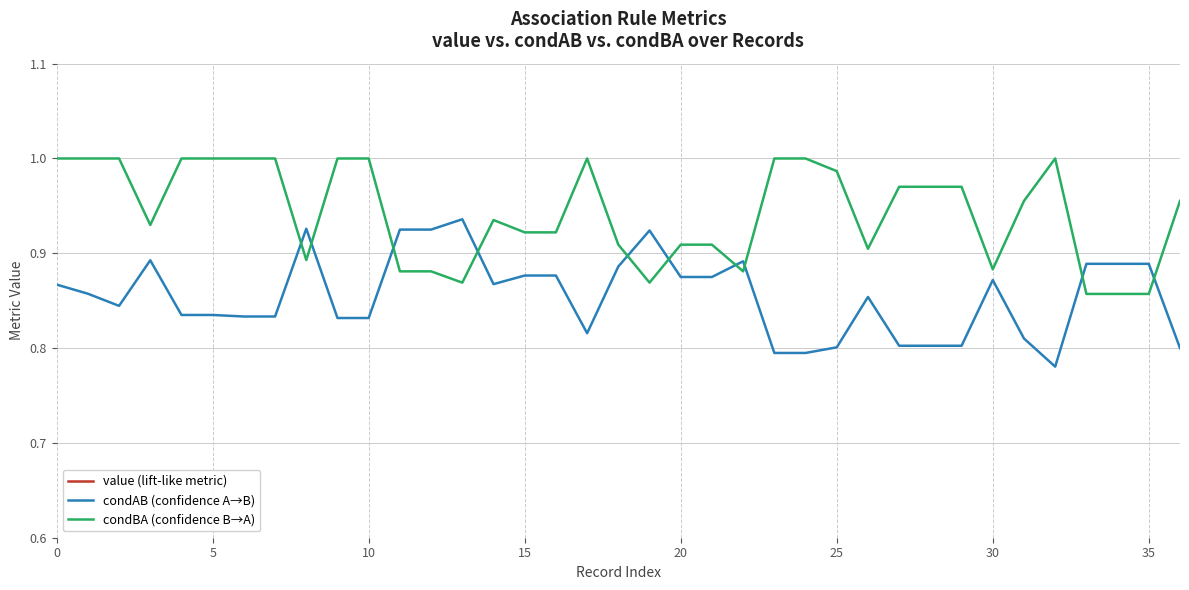

Is it true that condAB (confidence A→B) equals 1.6 at 18?

False